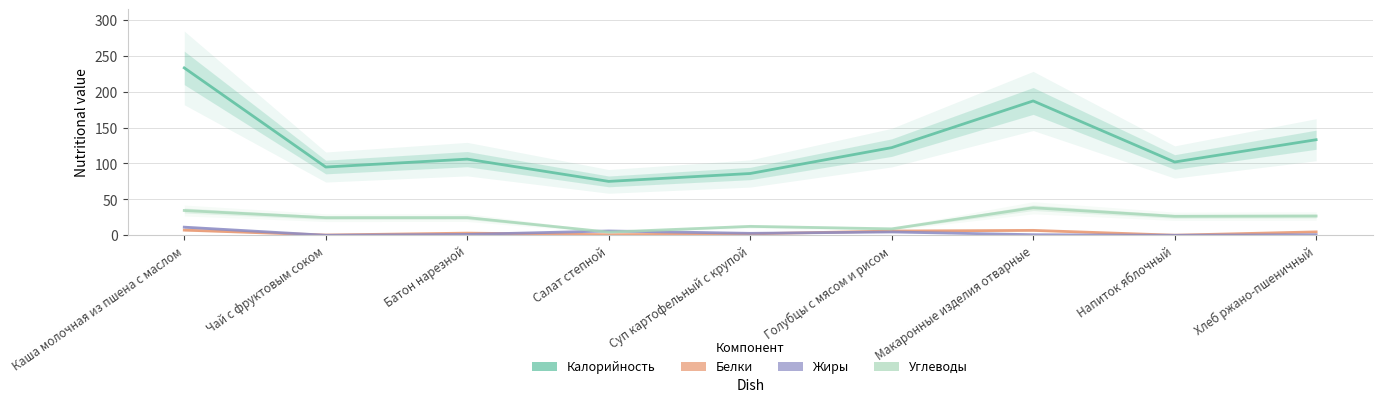

Which category has the highest value across all series?

Каша молочная из пшена с маслом